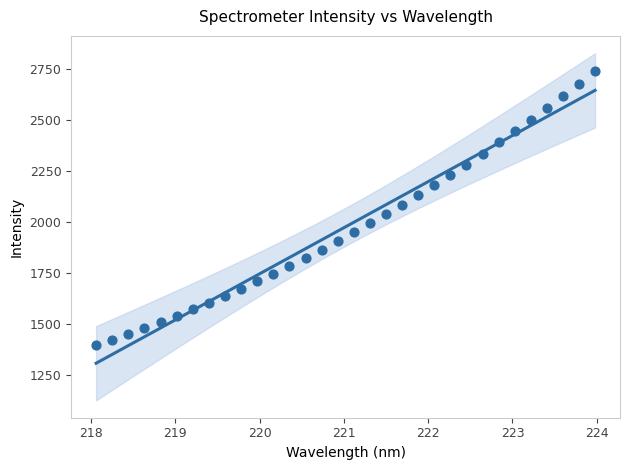

What is the range of X values (max minus min)?

5.9